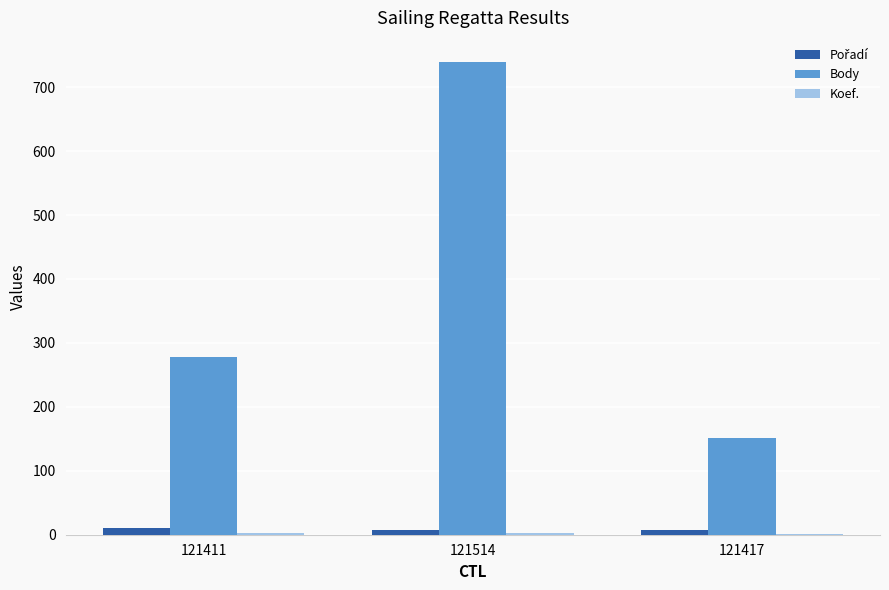

What is the greatest value displayed?

740